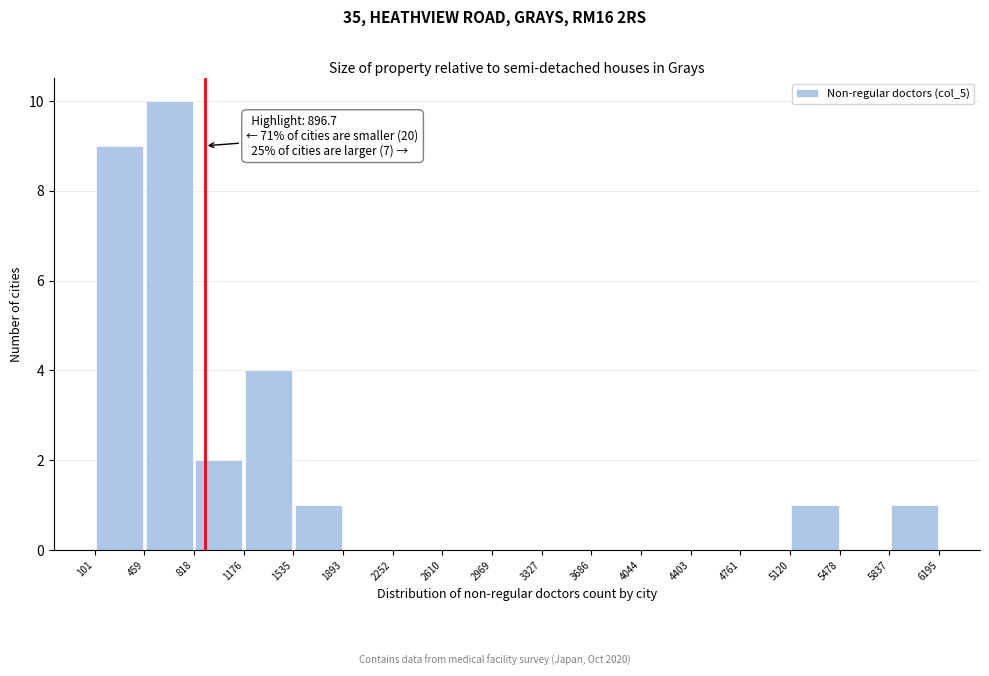

Over which range of the x-axis is the bar tallest?

459 to 818